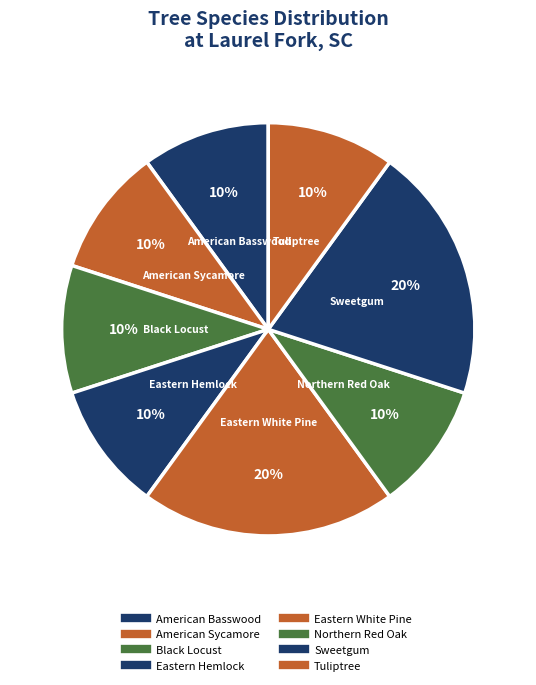

Is it true that Eastern White Pine is 34% of the pie?

False